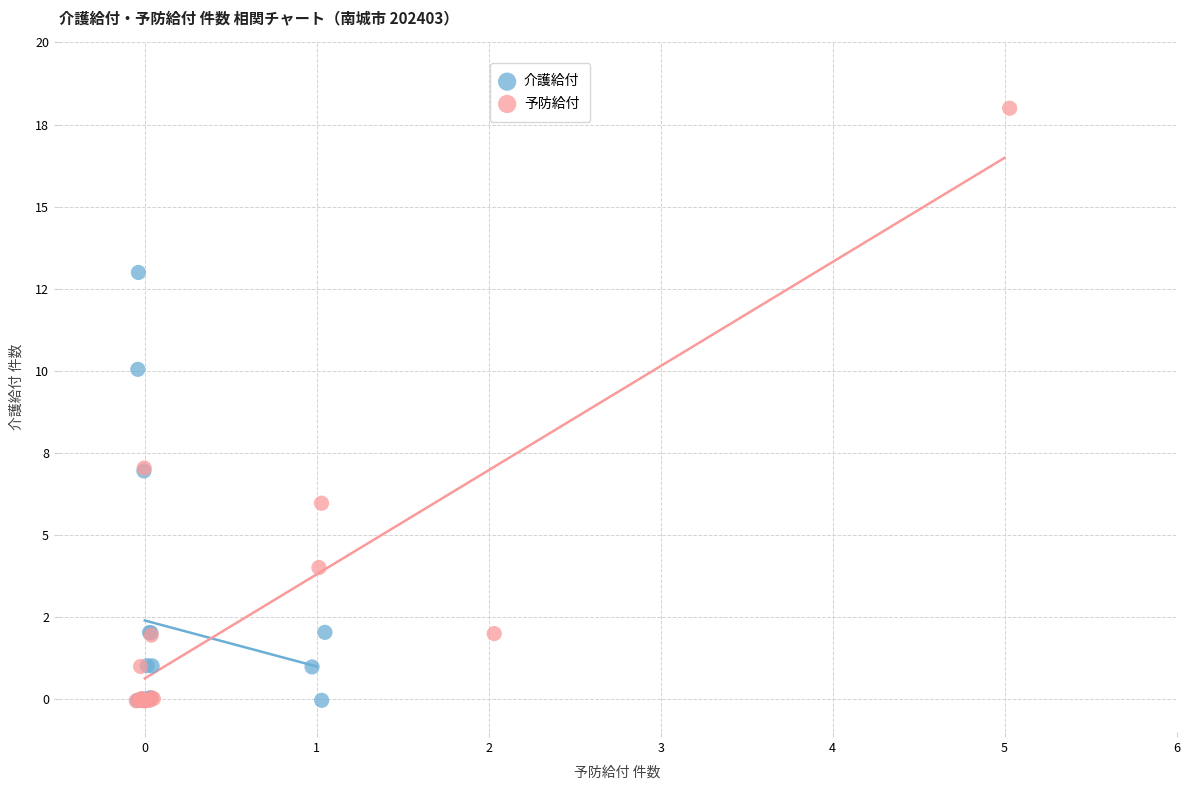

Which series contains the highest Y value?

予防給付